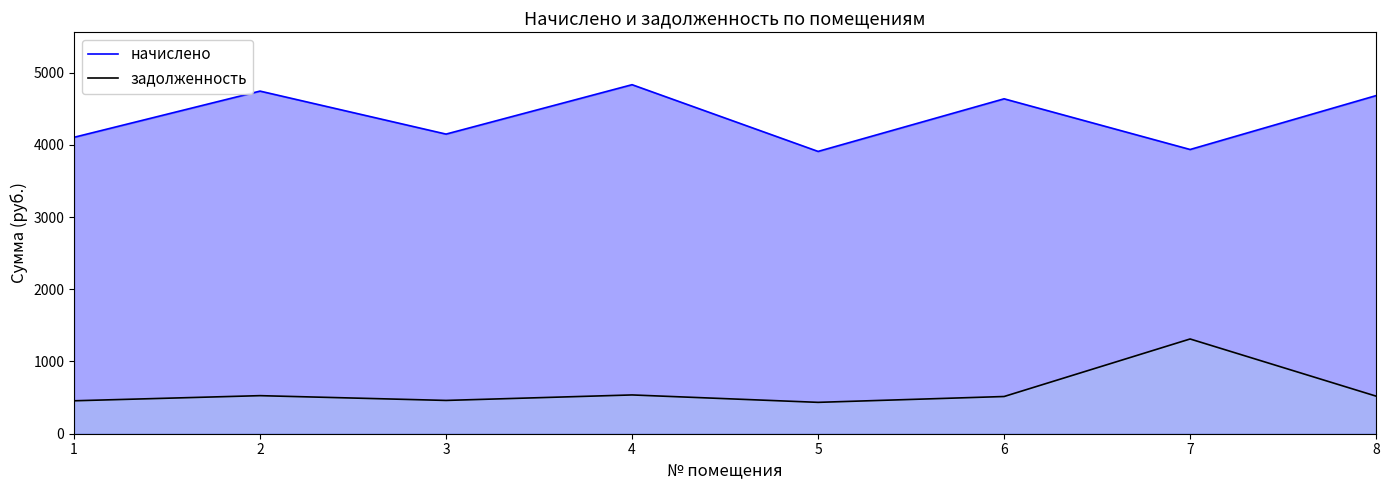

How many lines are shown in the chart?

2